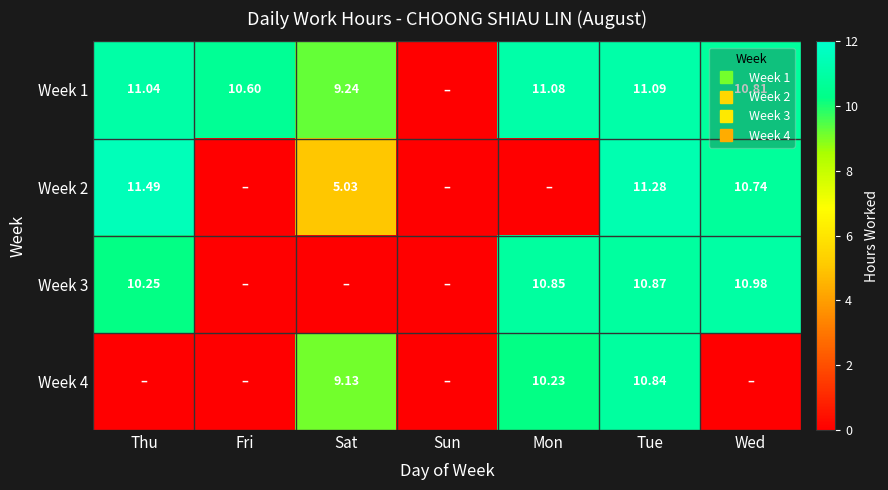

What is the total value across all series at Fri?

10.6